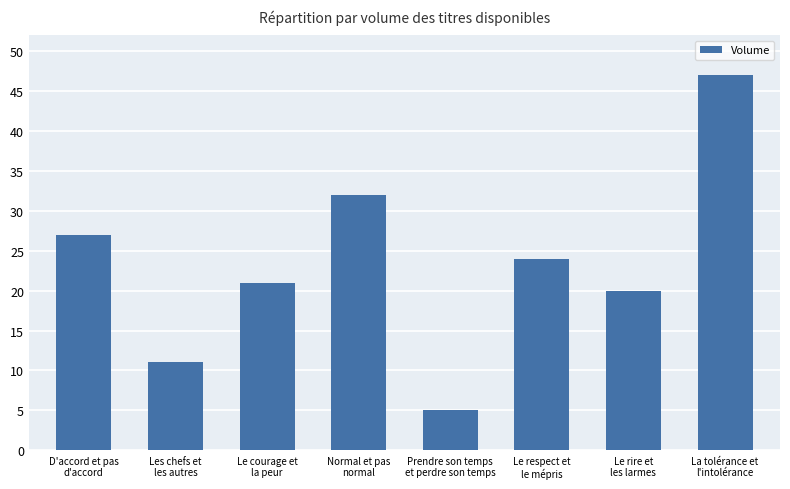

Reading left to right, list all the values displayed in this chart.

D'accord et pas
d'accord=27	Les chefs et
les autres=11	Le courage et
la peur=21	Normal et pas
normal=32	Prendre son temps
et perdre son temps=5	Le respect et
le mépris=24	Le rire et
les larmes=20	La tolérance et
l'intolérance=47